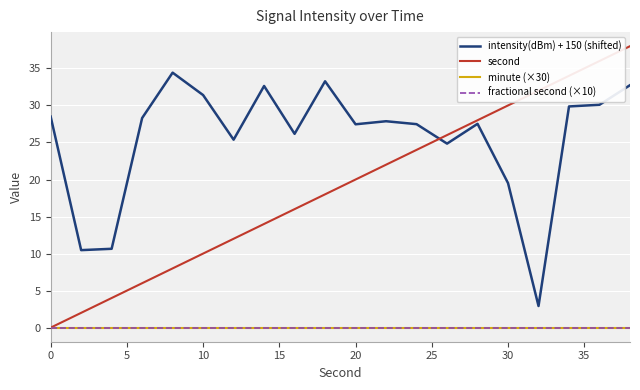

Reading left to right, transcribe all the data shown in this chart.

intensity(dBm) + 150 (shifted): 28.5	10.5	10.6	28.3	34.4	31.4	25.4	32.6	26.2	33.3	27.5	27.9	27.5	24.8	27.5	19.5	2.9	29.9	30.1	32.7
second: 0.0	2.0	4.0	6.0	8.0	10.0	12.0	14.0	16.0	18.0	20.0	22.0	24.0	26.0	28.0	30.0	32.0	34.0	36.0	38.0
minute (×30): 0.0	0.0	0.0	0.0	0.0	0.0	0.0	0.0	0.0	0.0	0.0	0.0	0.0	0.0	0.0	0.0	0.0	0.0	0.0	0.0
fractional second (×10): 0.0	0.0	0.0	0.0	0.0	0.0	0.0	0.0	0.0	0.0	0.0	0.0	0.0	0.0	0.0	0.0	0.0	0.0	0.0	0.0